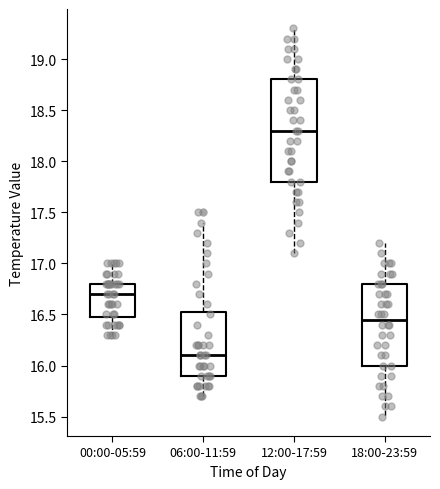

Reading left to right, read every box against the y-axis: the position of its median line, the range the box covers, and the ends of its whiskers. The values are not printed on the chart, so give them approximately, as read against the axis.

00:00-05:59: median 16.70, box 16.50 to 16.80, whiskers 16.30 to 17.00
06:00-11:59: median 16.10, box 15.90 to 16.55, whiskers 15.70 to 17.40
12:00-17:59: median 18.30, box 17.80 to 18.80, whiskers 17.10 to 19.30
18:00-23:59: median 16.45, box 16.00 to 16.80, whiskers 15.50 to 17.20